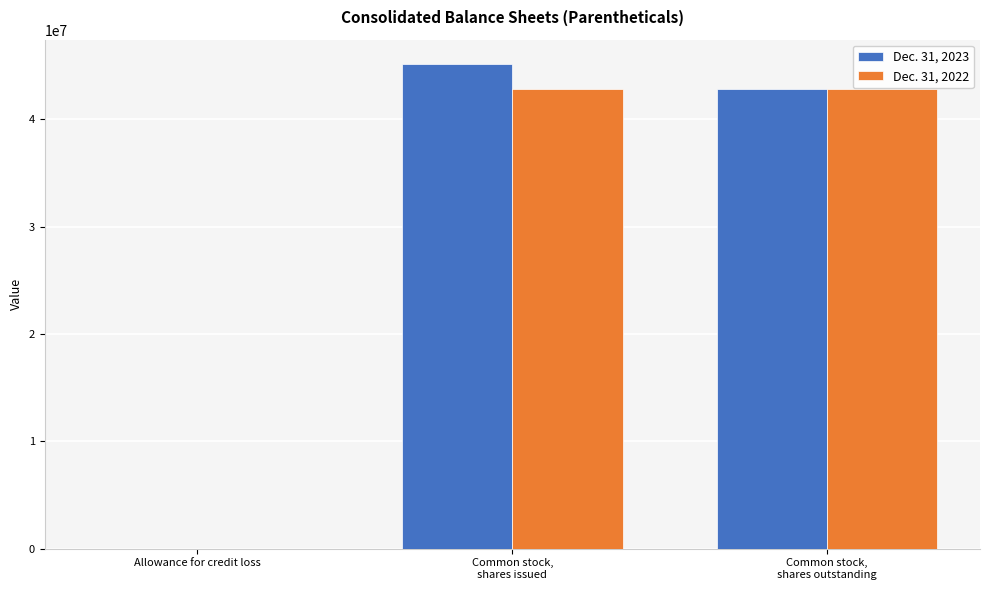

What is the difference between the Dec. 31, 2023 values at Allowance for credit loss and Common stock,
shares issued?

45165515